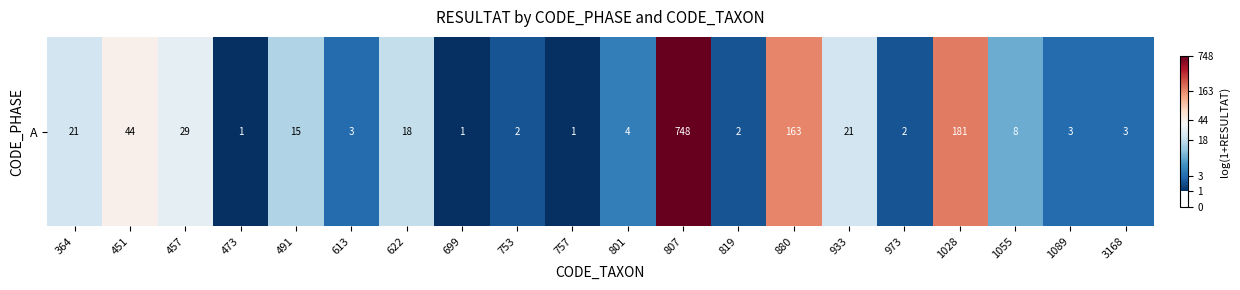

Read the value at 807.

6.6